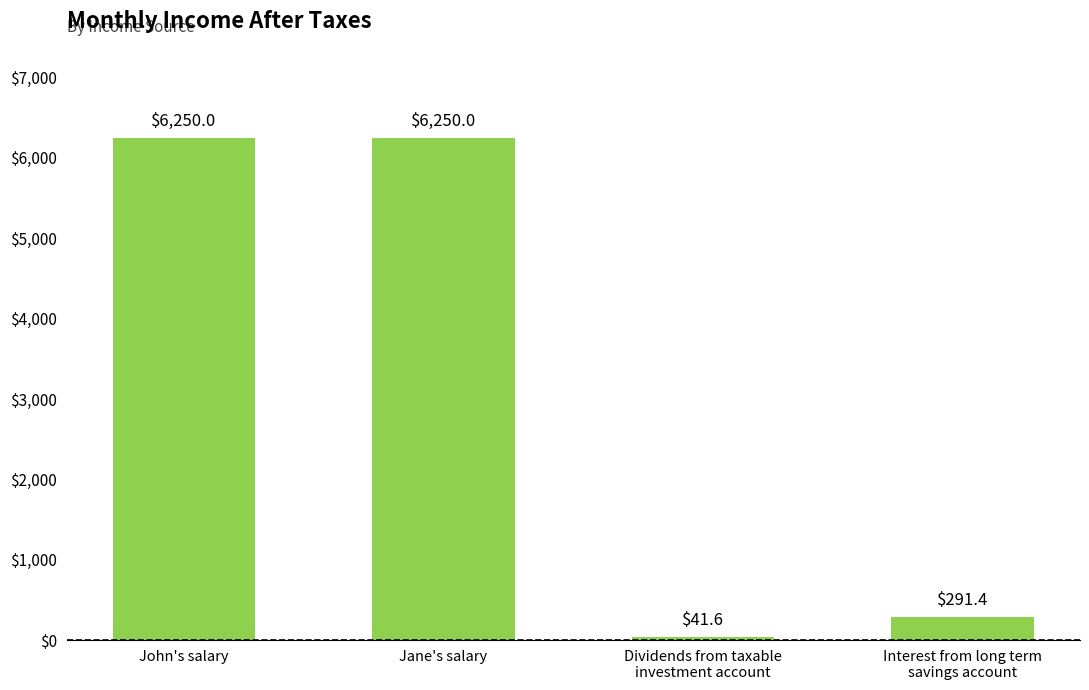

What is the difference between the maximum and minimum values?

6208.4